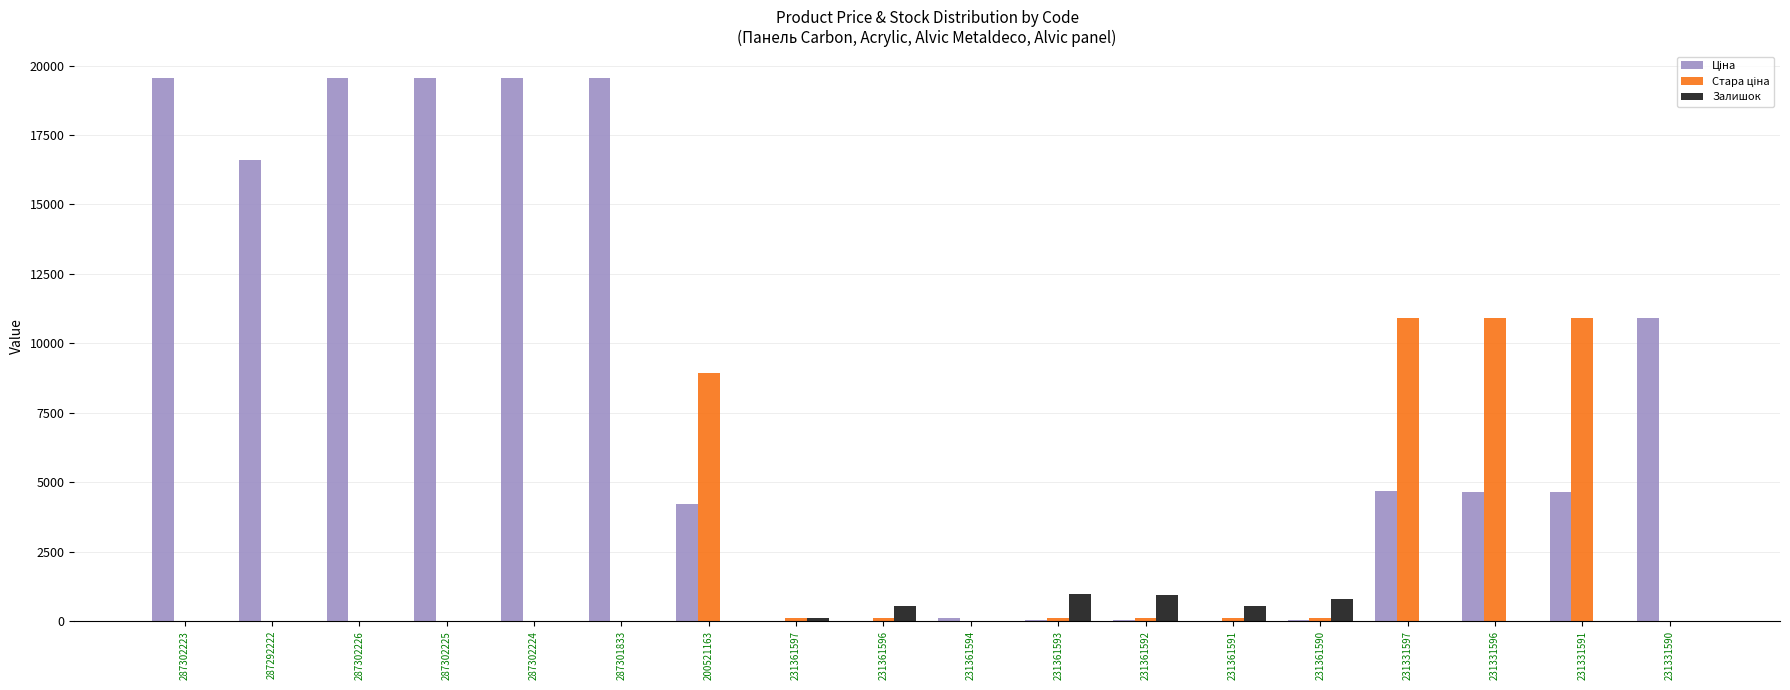

The Залишок series shows 6.0 at 231331597. True or false?

True